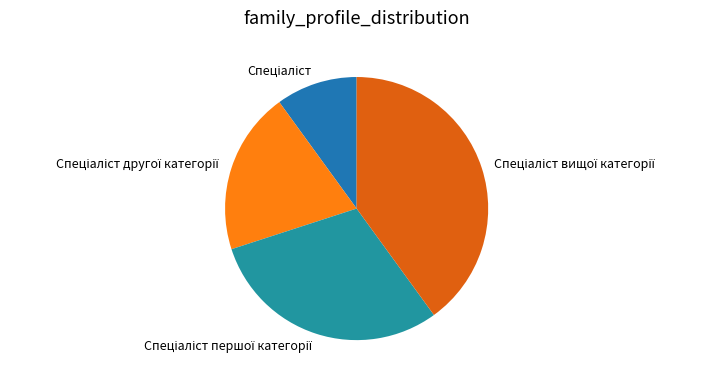

Does any single category account for the majority?

No